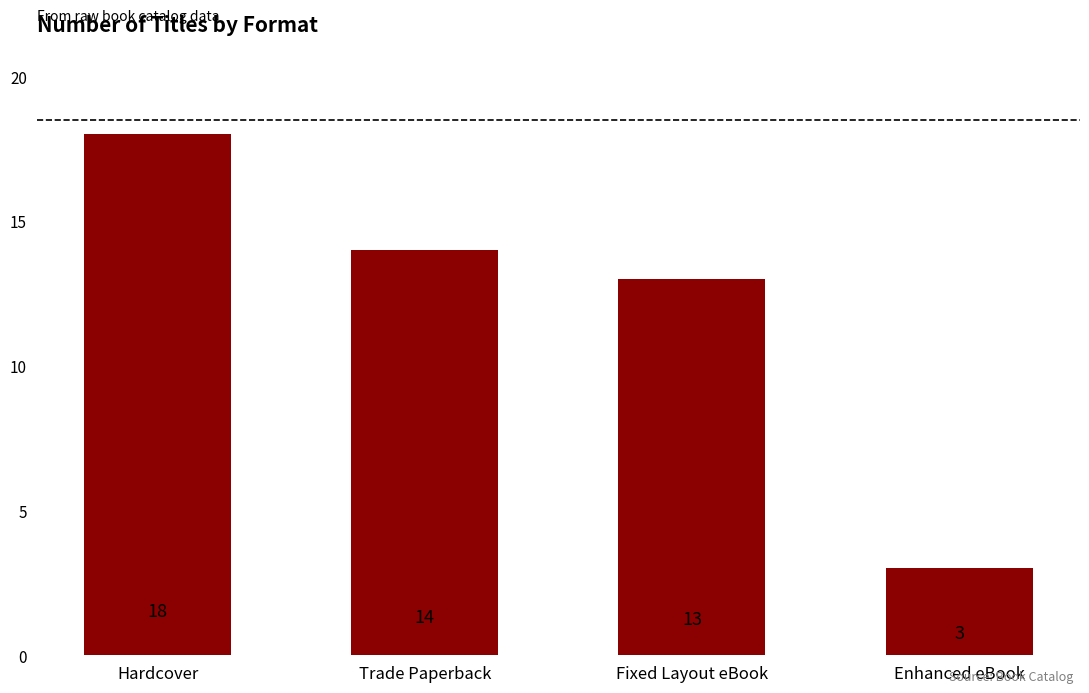

What is the label of the 2nd bar from the right?

Fixed Layout eBook